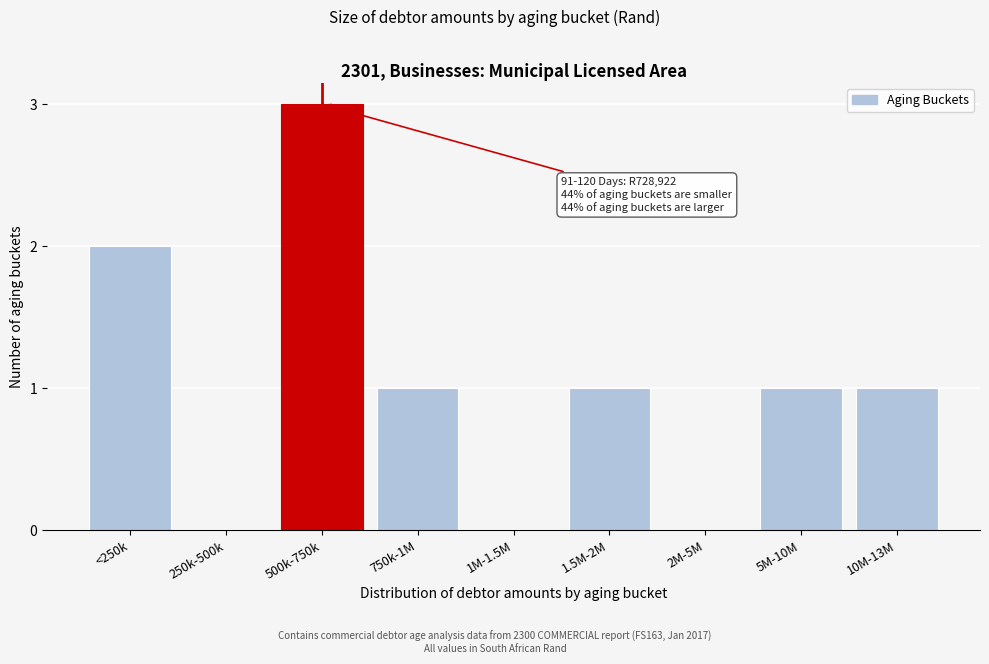

Reading right to left, what are all the values shown in this chart?

10M-13M=1	5M-10M=1	2M-5M=0	1.5M-2M=1	1M-1.5M=0	750k-1M=1	500k-750k=3	250k-500k=0	<250k=2